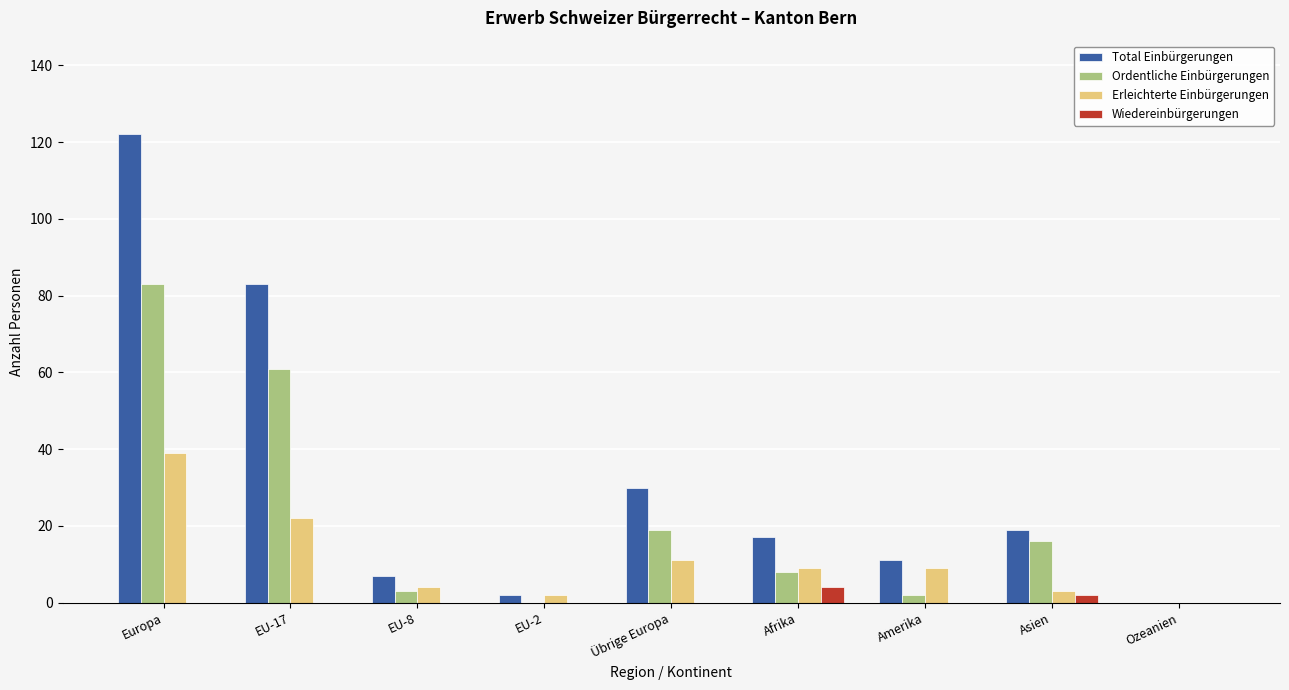

What is the sum of the Ordentliche Einbürgerungen values at Ozeanien and EU-17?

61